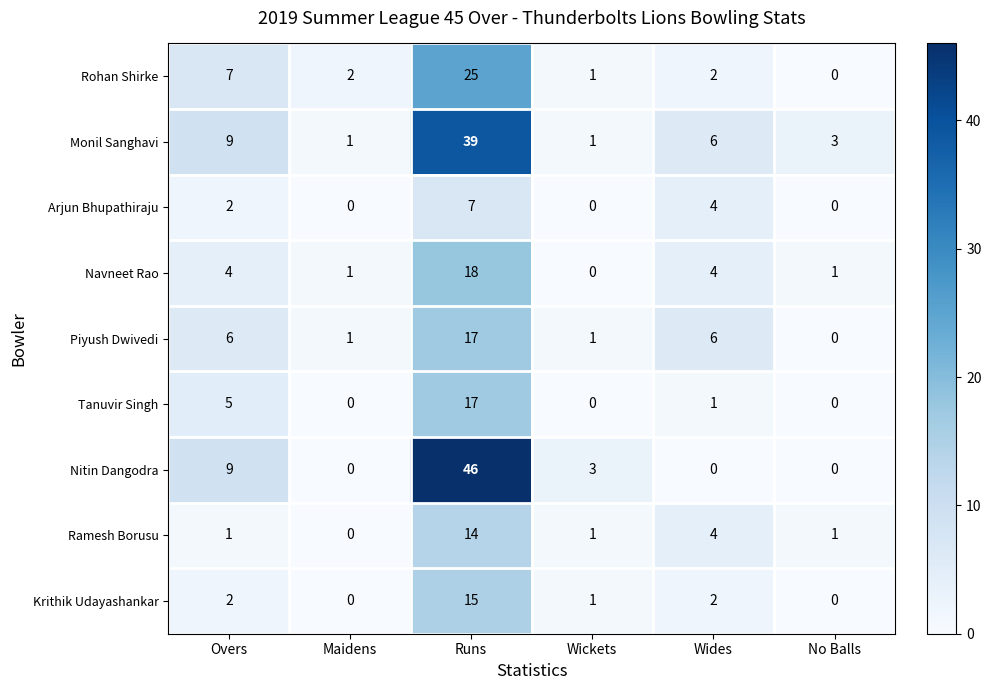

Between Runs and Wides, which series saw the biggest shift?

Nitin Dangodra